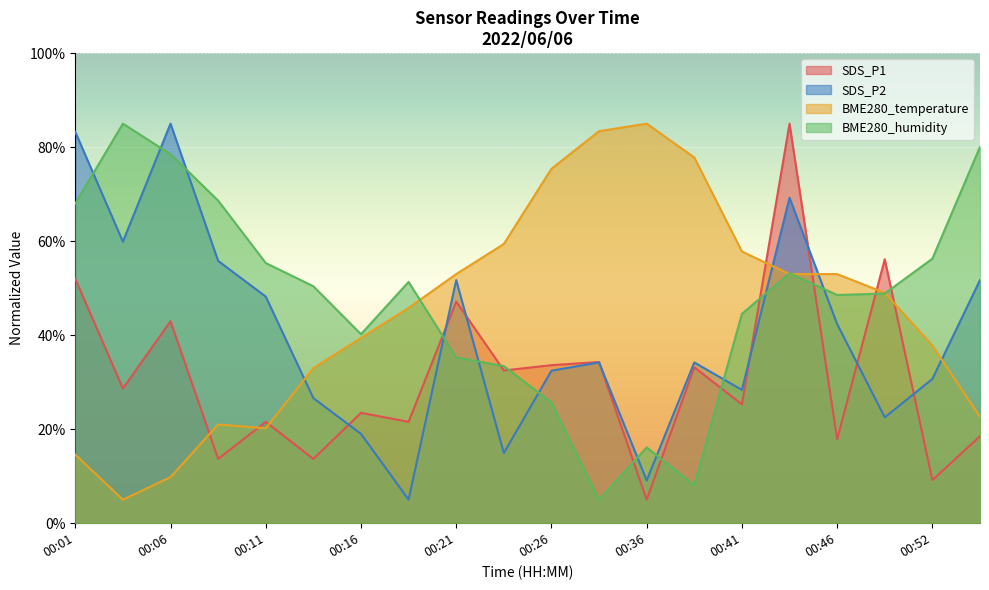

Which series ends up on top after the final intersection of BME280_temperature and BME280_humidity?

BME280_humidity